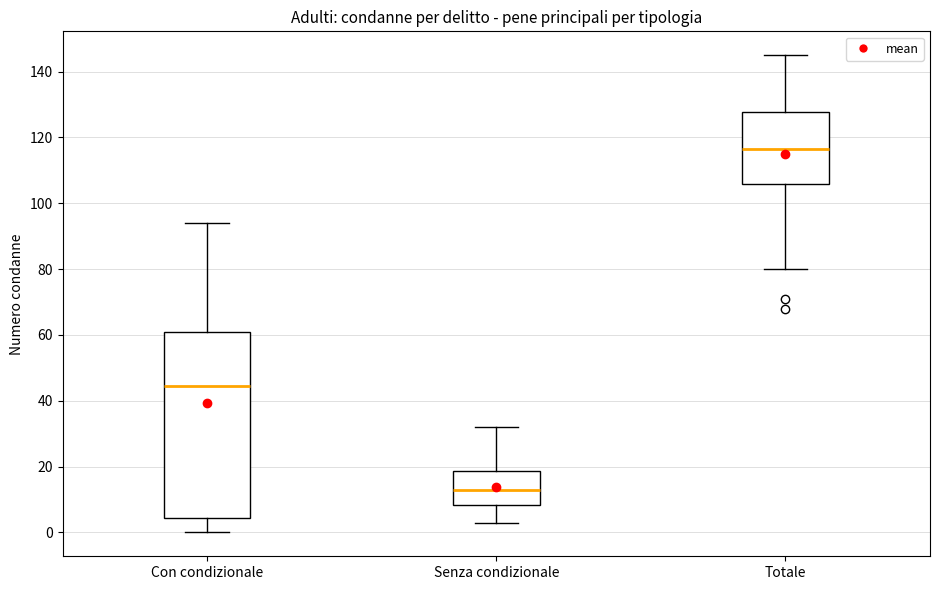

Where is the upper edge of the box for Con condizionale on the y-axis? The values are not printed on the chart, so give them approximately, as read against the axis.

60